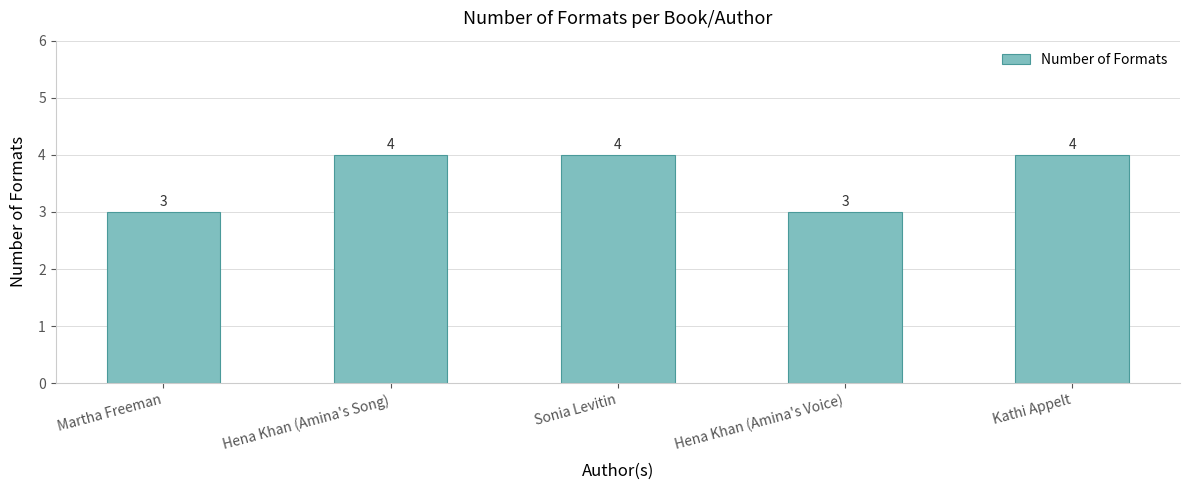

What is the sum of the values at Kathi Appelt and Hena Khan (Amina's Song)?

8